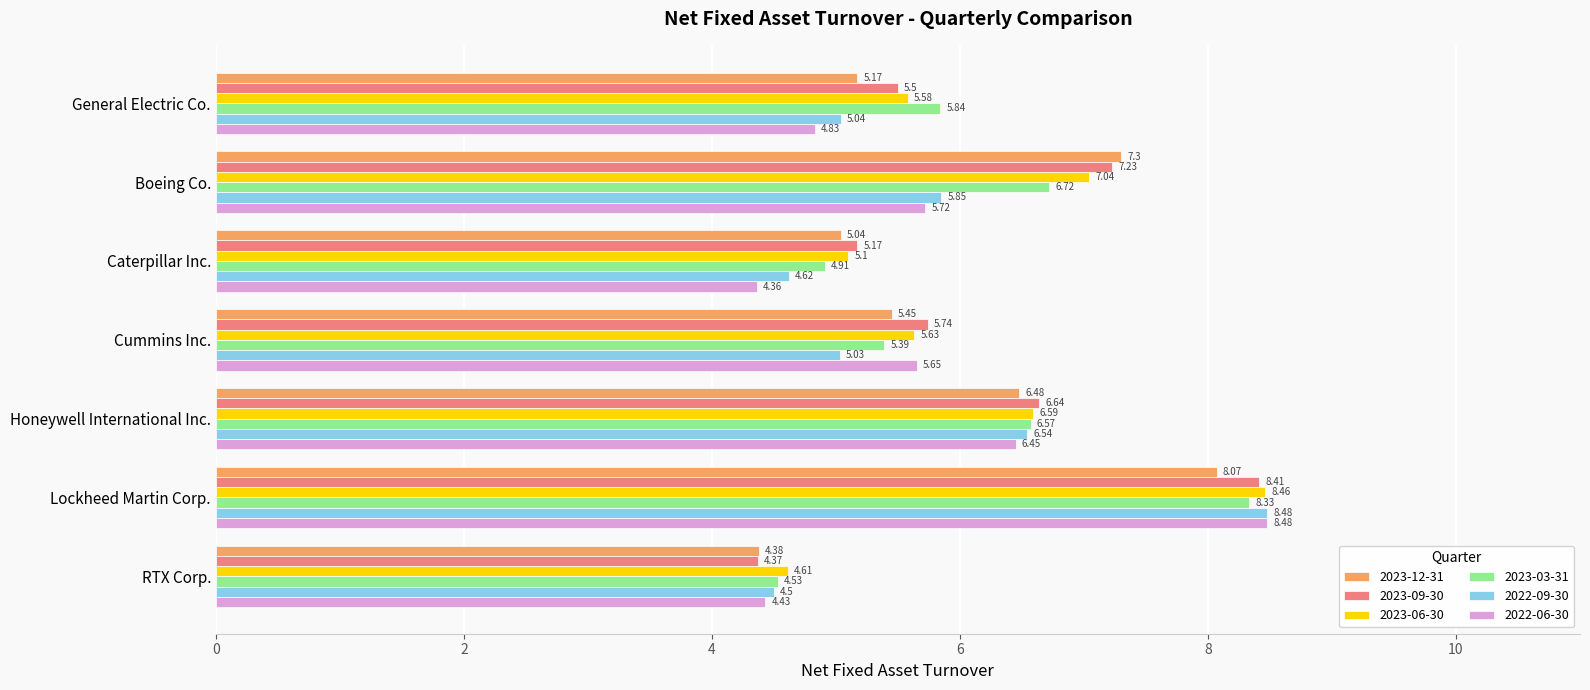

Which series has the largest range (max minus min)?

2022-06-30